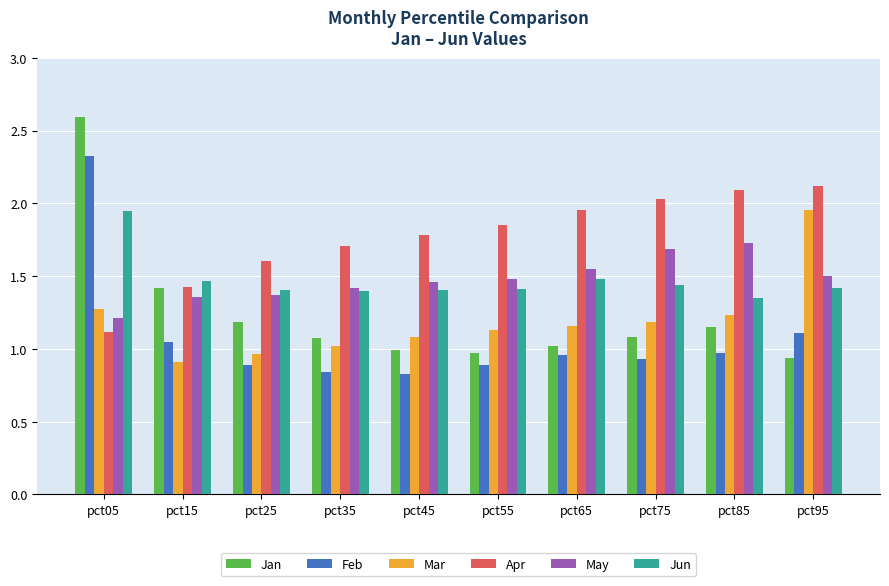

What is the total value across all series at pct95?

9.0